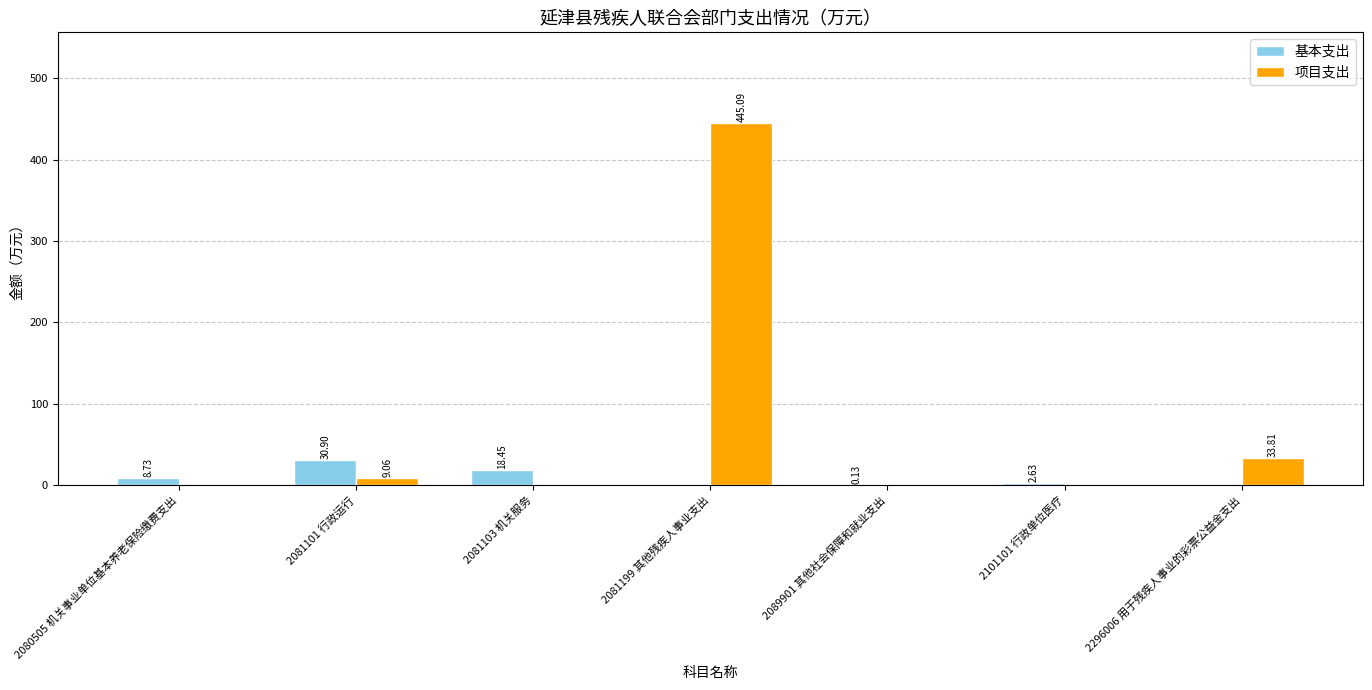

Between 2080505 机关事业单位基本养老保险缴费支出 and 2081103 机关服务, which series saw the biggest shift?

基本支出